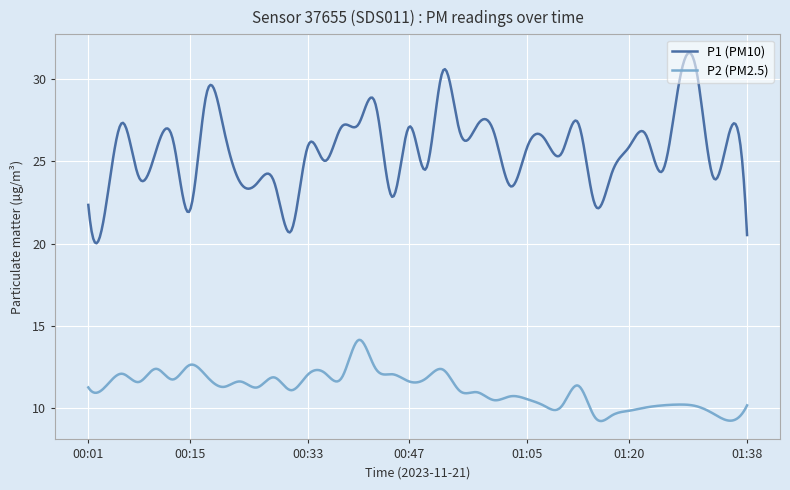

How many lines are shown in the chart?

2